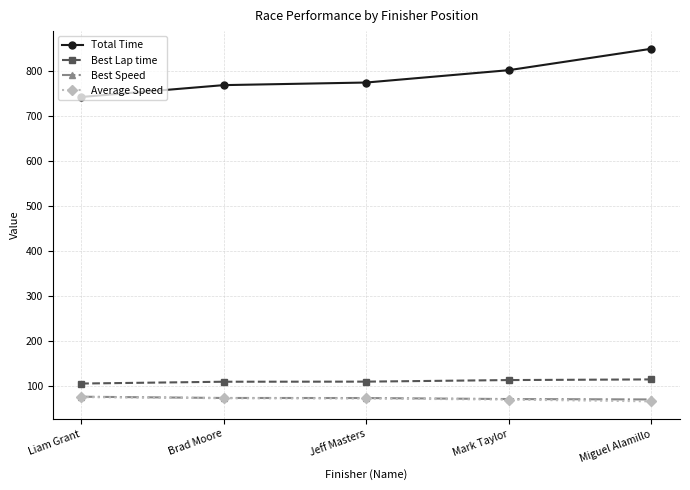

Is this an area chart (filled region under the line)?

No